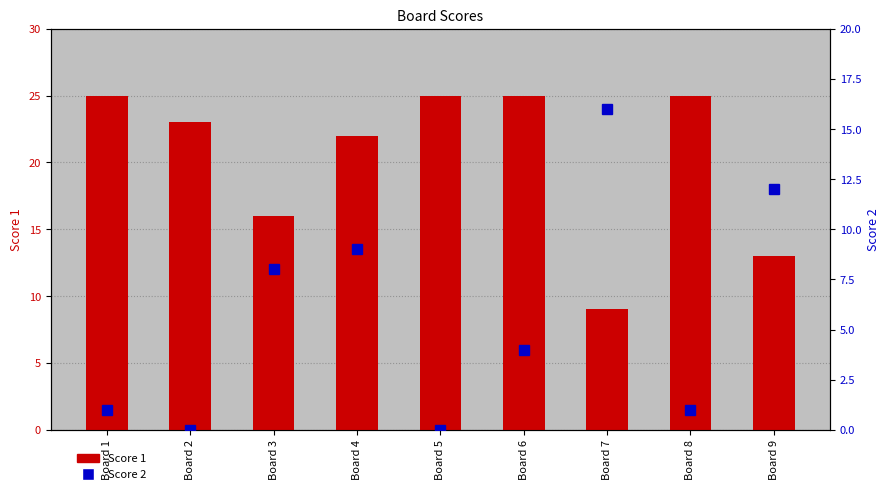

Is it true that Score 1 equals 4 at Board 3?

False